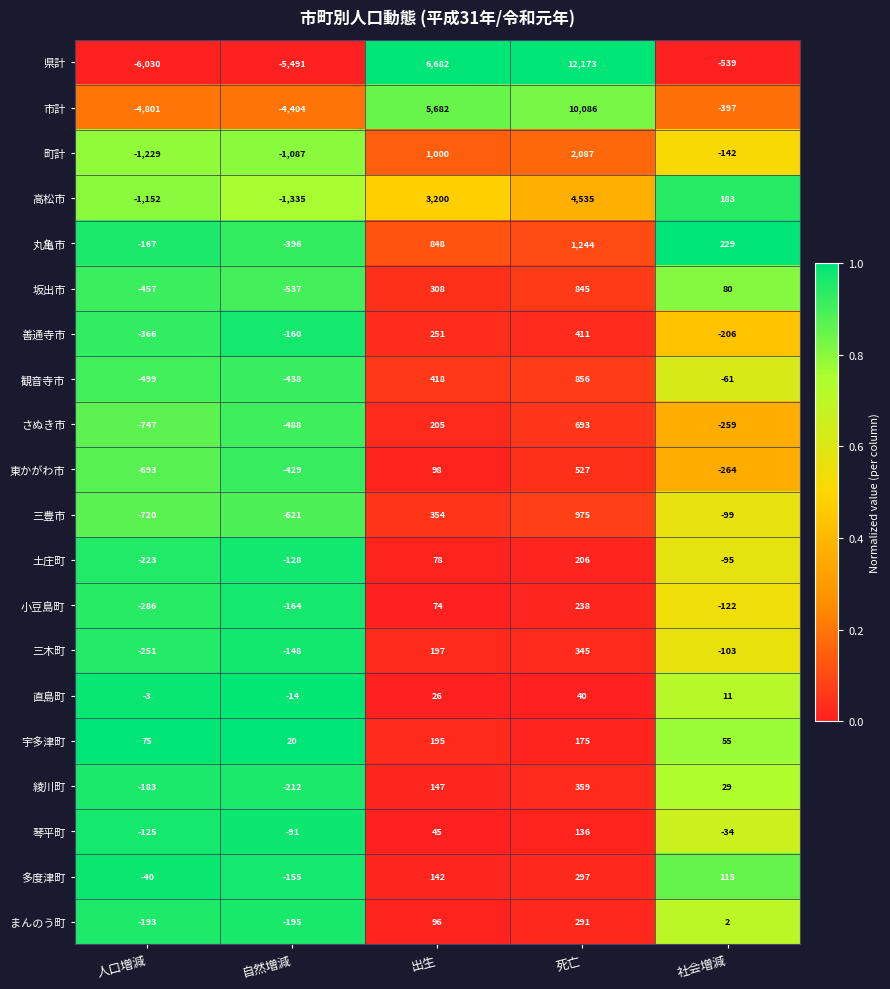

At which category does the chart reach its peak across all series?

死亡